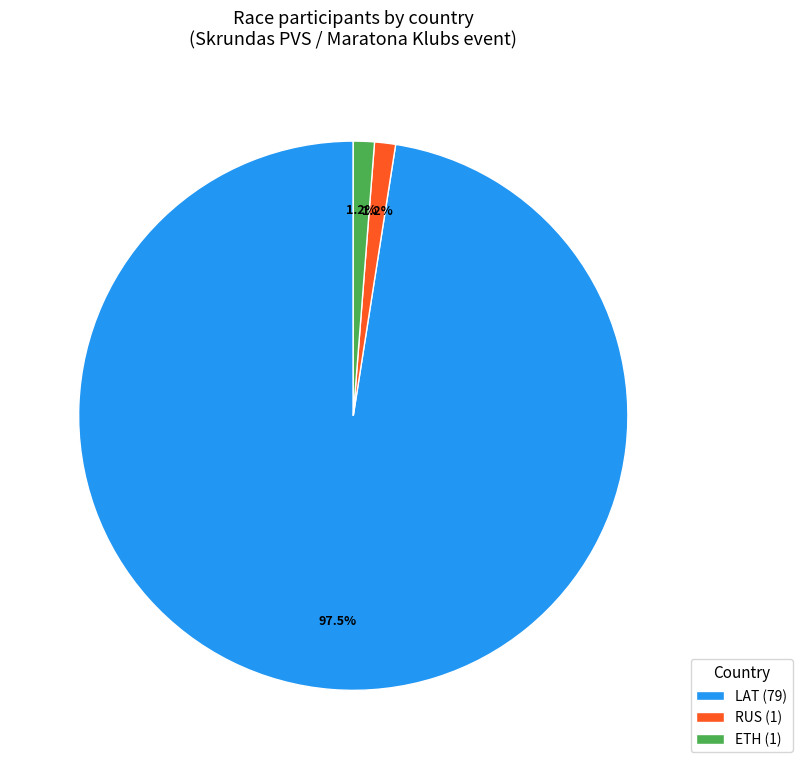

Count the number of slices in the pie.

3